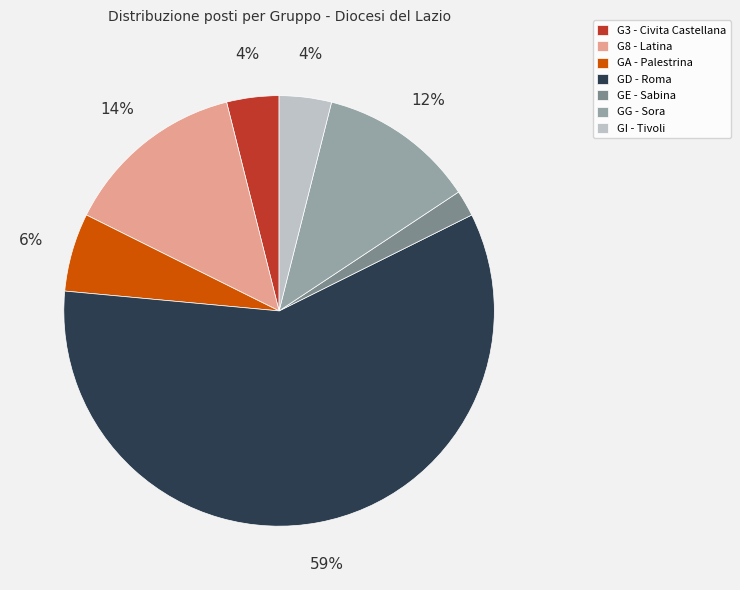

To the nearest percent, what is the combined percentage of GE - Sabina and G8 - Latina?

16%